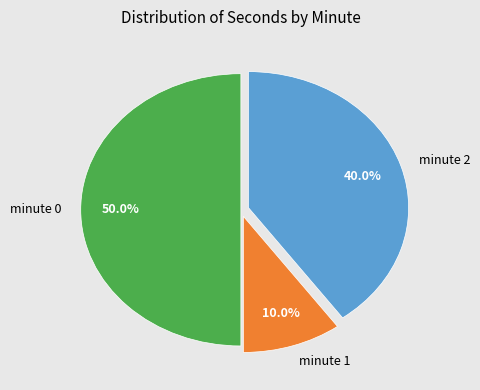

To the nearest percent, what portion does minute 0 represent?

50%